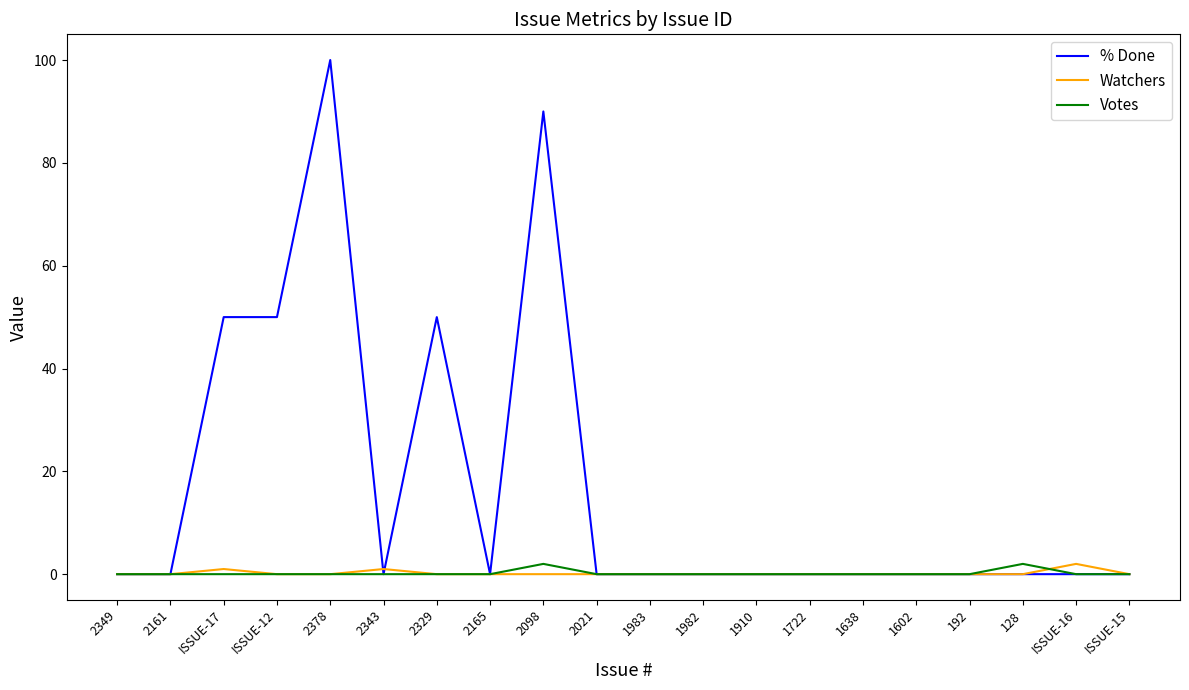

Reading left to right, transcribe all the data shown in this chart.

% Done: 0	0	50	50	100	0	50	0	90	0	0	0	0	0	0	0	0	0	0	0
Watchers: 0	0	1	0	0	1	0	0	0	0	0	0	0	0	0	0	0	0	2	0
Votes: 0	0	0	0	0	0	0	0	2	0	0	0	0	0	0	0	0	2	0	0